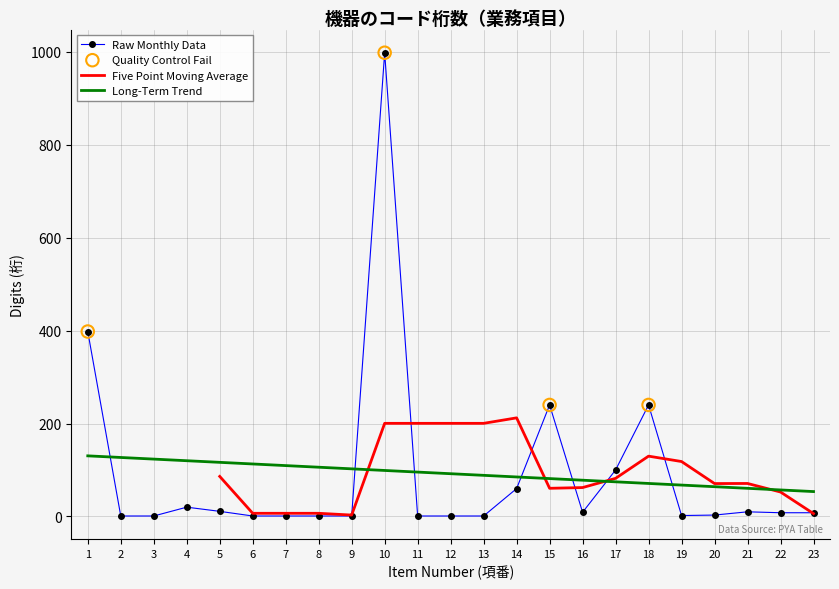

Which has a higher value, 8 or 13?

8